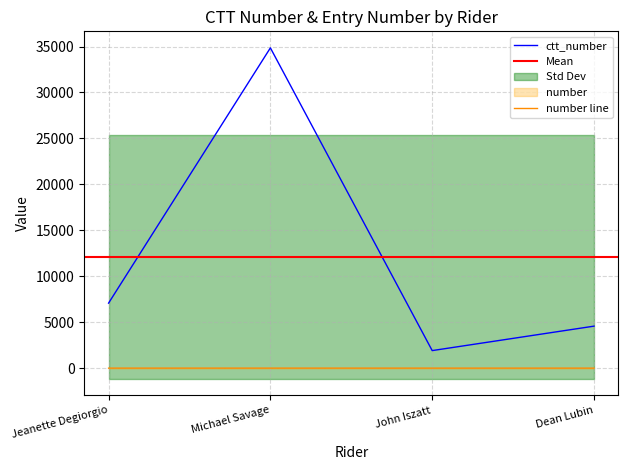

True or false: ctt_number and number cross at least once.

False